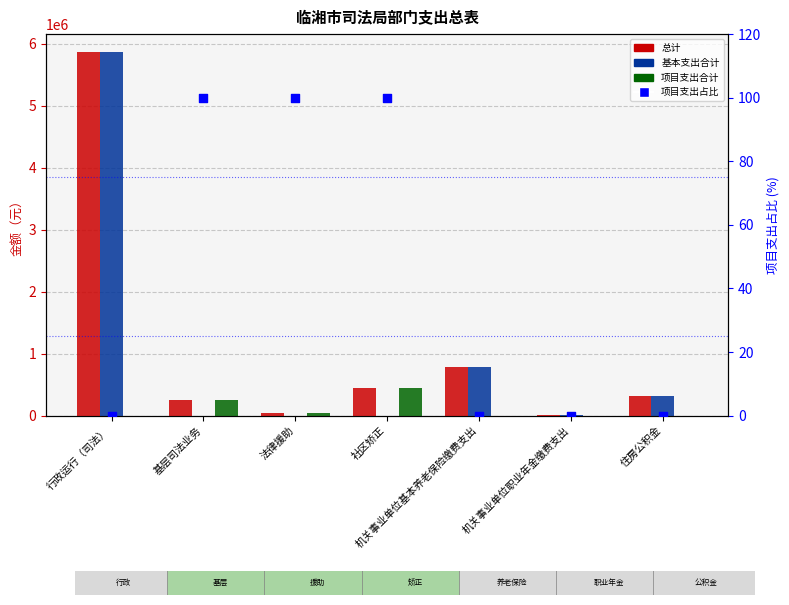

What is the total value across all series at 机关事业单位基本养老保险缴费支出?

1586318.0